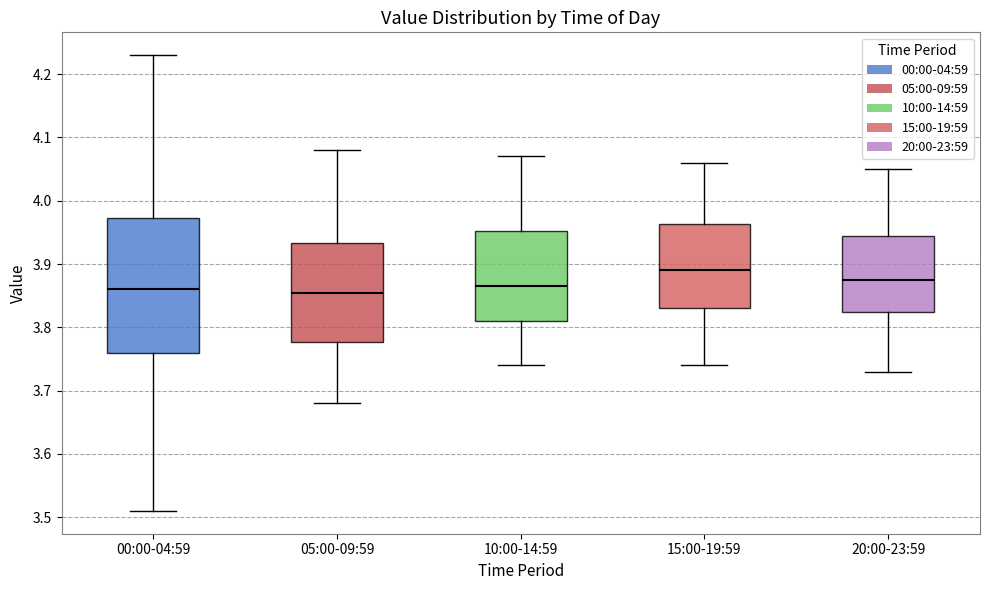

Where does the lower whisker of the box for 20:00-23:59 end on the y-axis? The values are not printed on the chart, so give them approximately, as read against the axis.

3.73